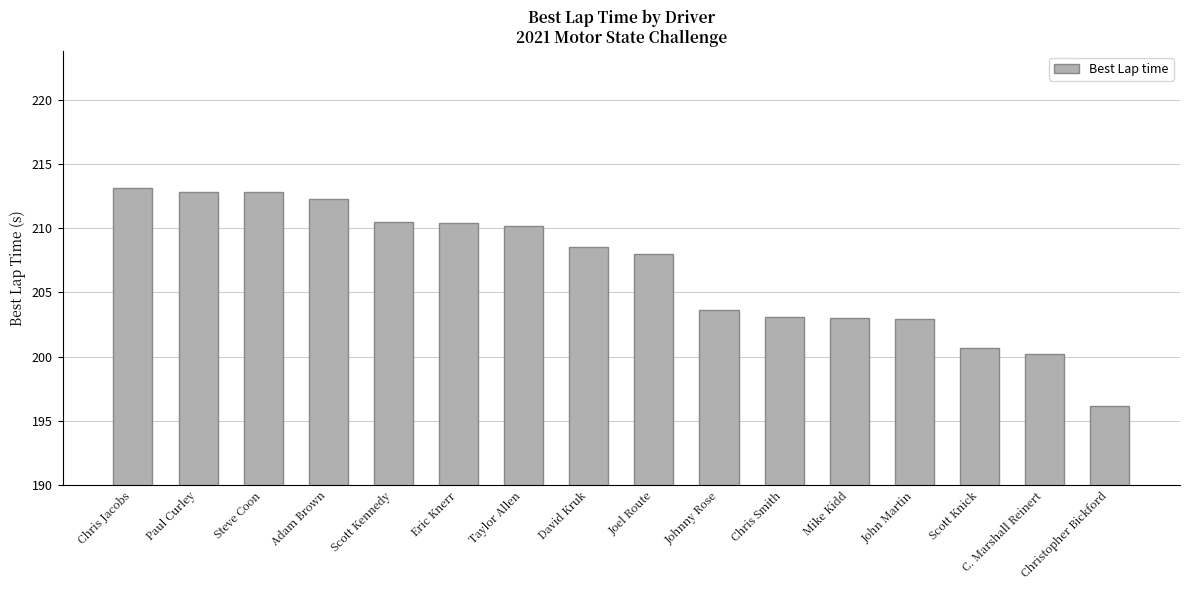

Which category has the lowest value across all series?

Christopher Bickford